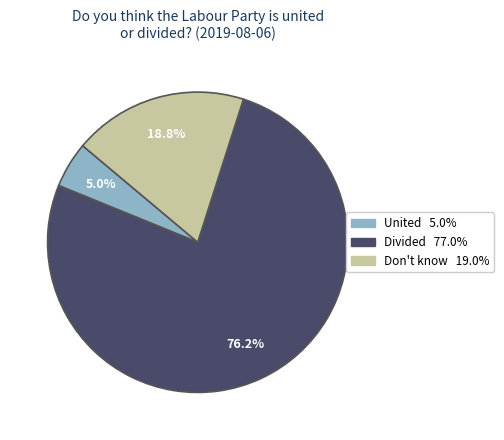

How many segments does this pie chart have?

3